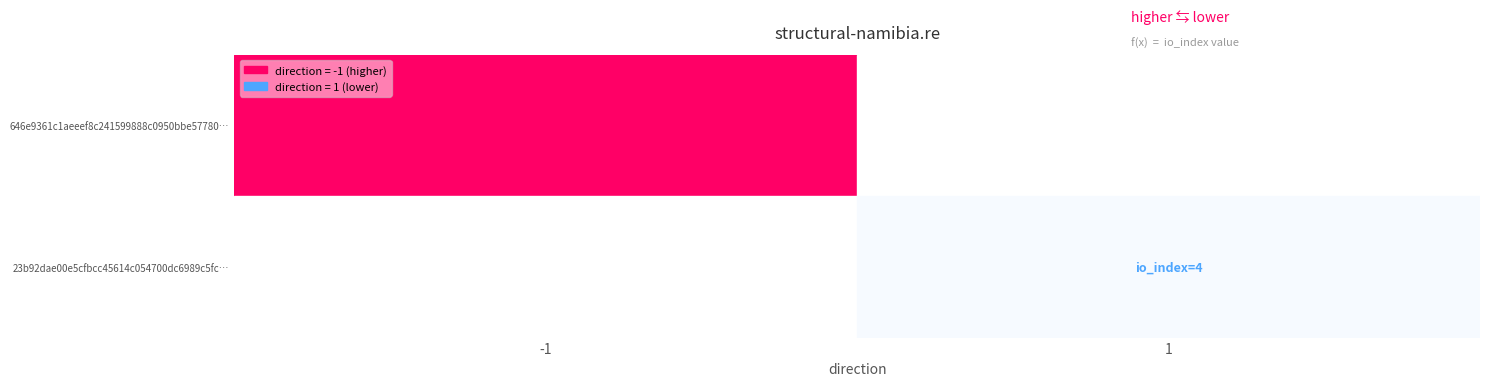

The 646e9361c1aeeef8c241599888c0950bbe57780 series shows 78 at io_index. True or false?

True